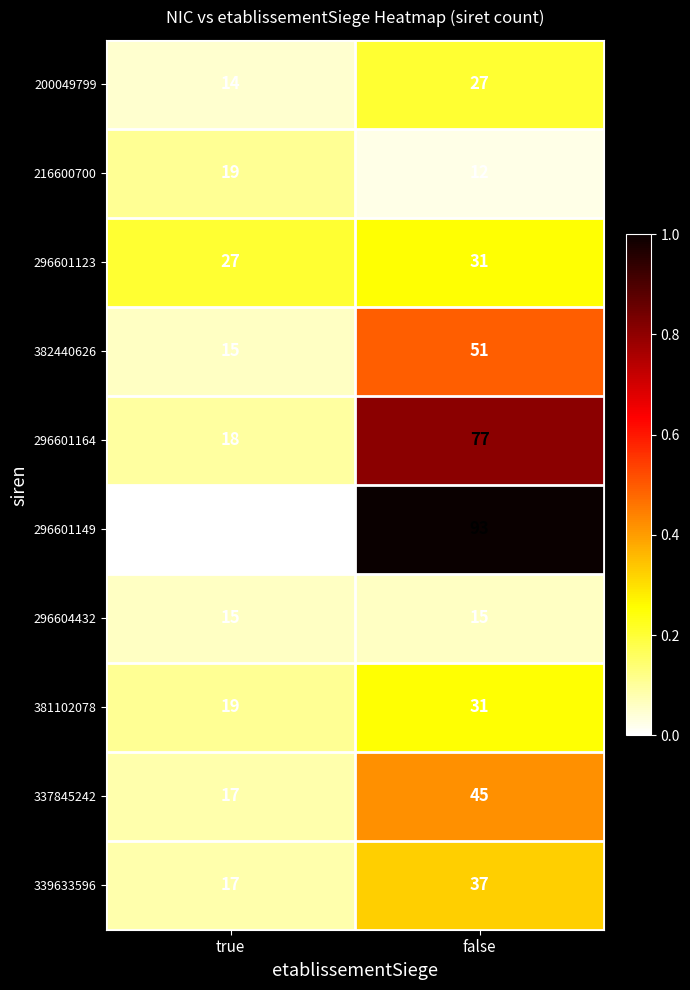

Which series has the largest range (max minus min)?

296601149